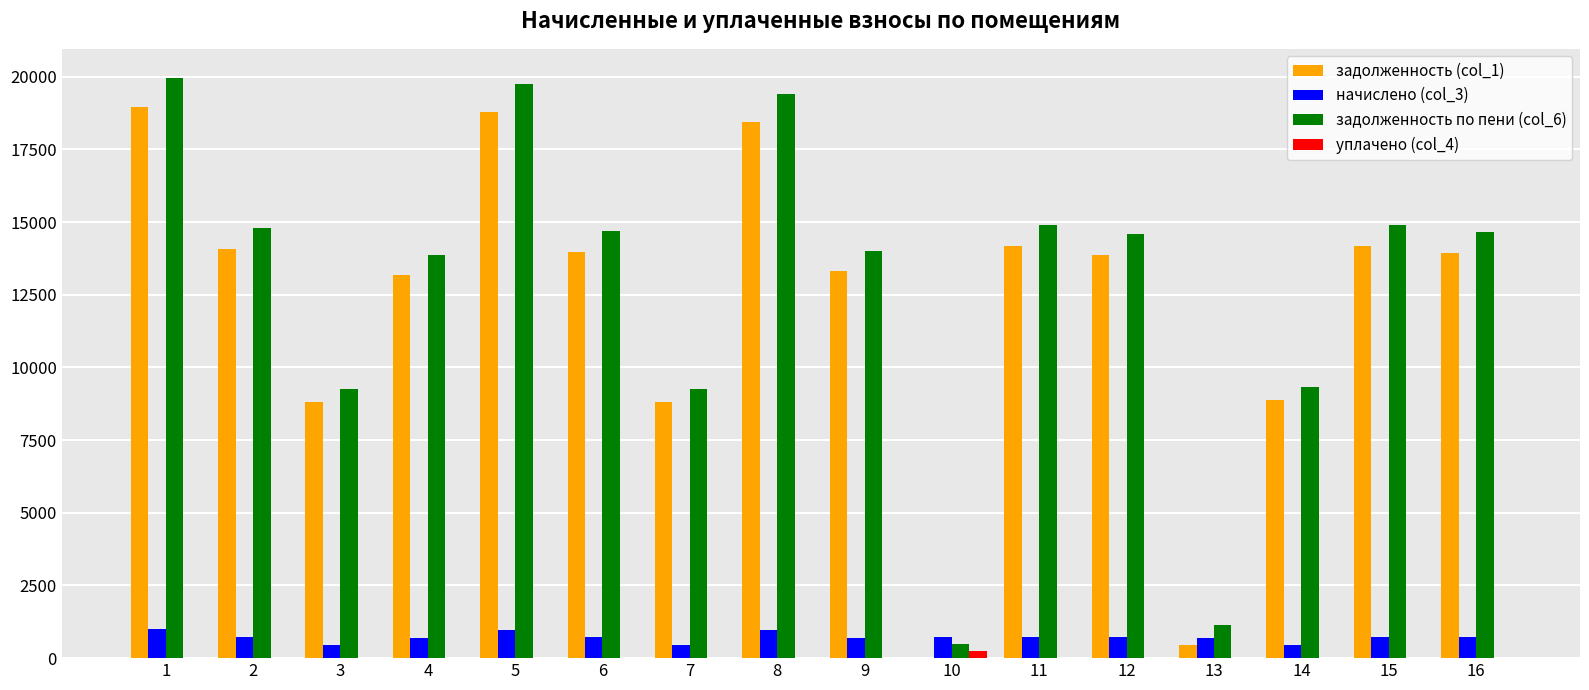

What are all the series names shown in the legend?

задолженность (col_1), начислено (col_3), задолженность по пени (col_6), уплачено (col_4)